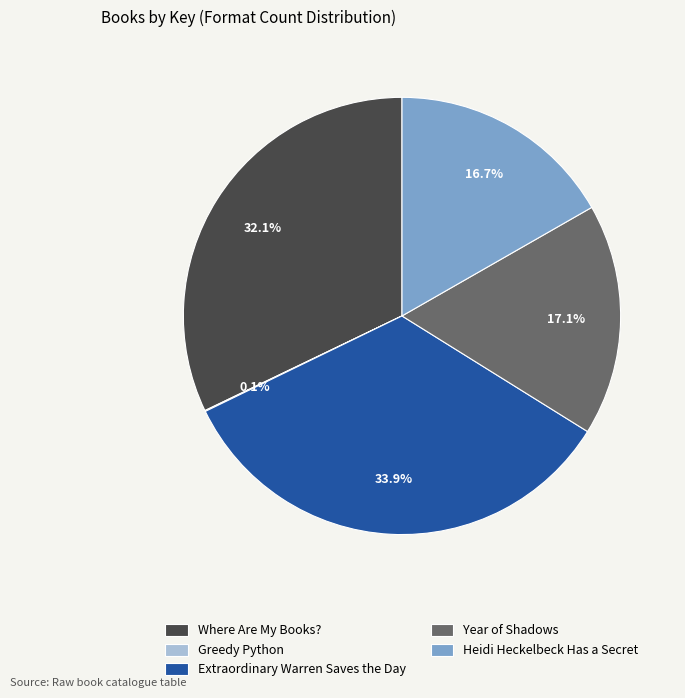

True or false: Heidi Heckelbeck Has a Secret accounts for 26% of the total.

False